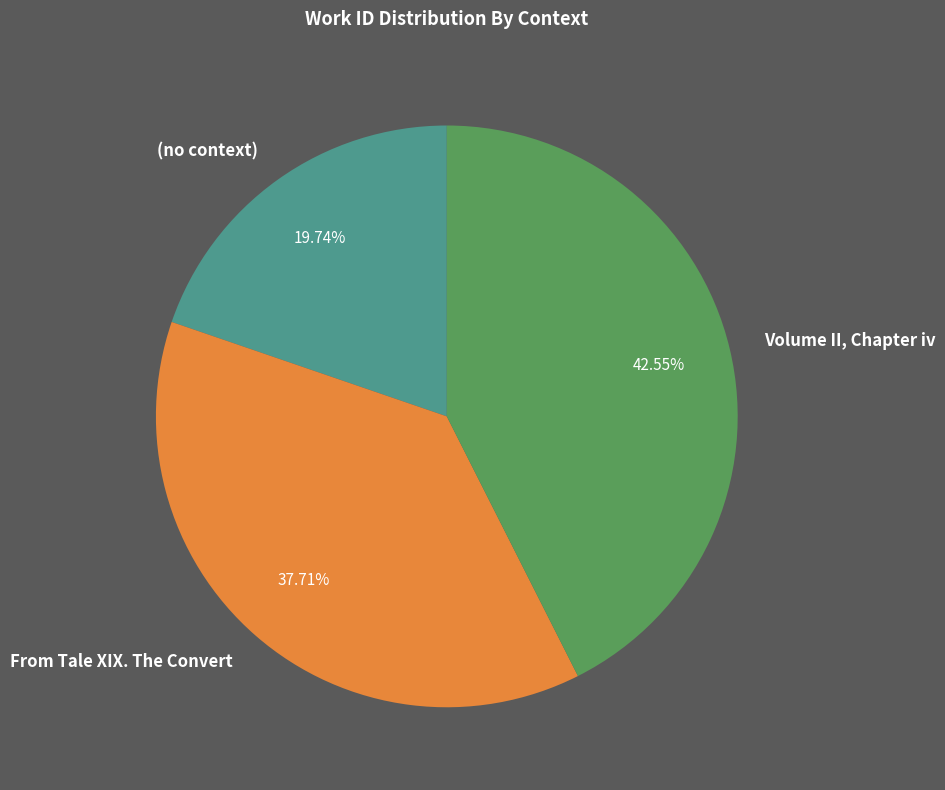

What percentage is the (no context) slice, to the nearest percent?

20%